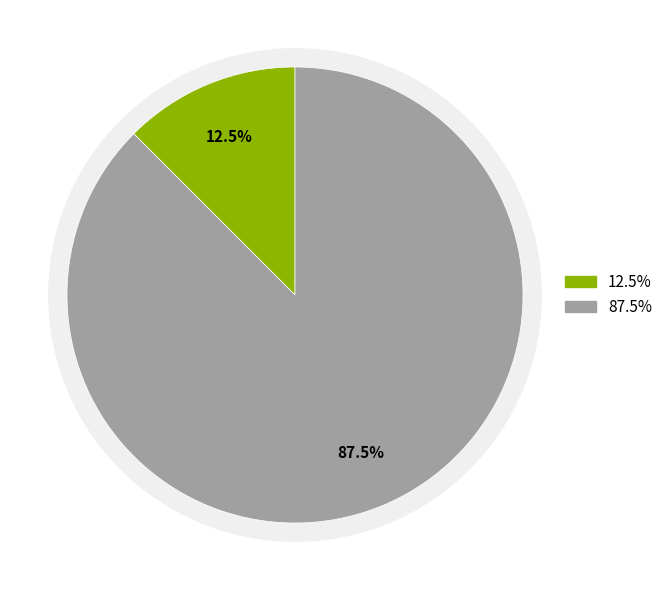

To the nearest percent, what is the difference between the PRT-11366 and PRT-08614 slice percentages?

75%